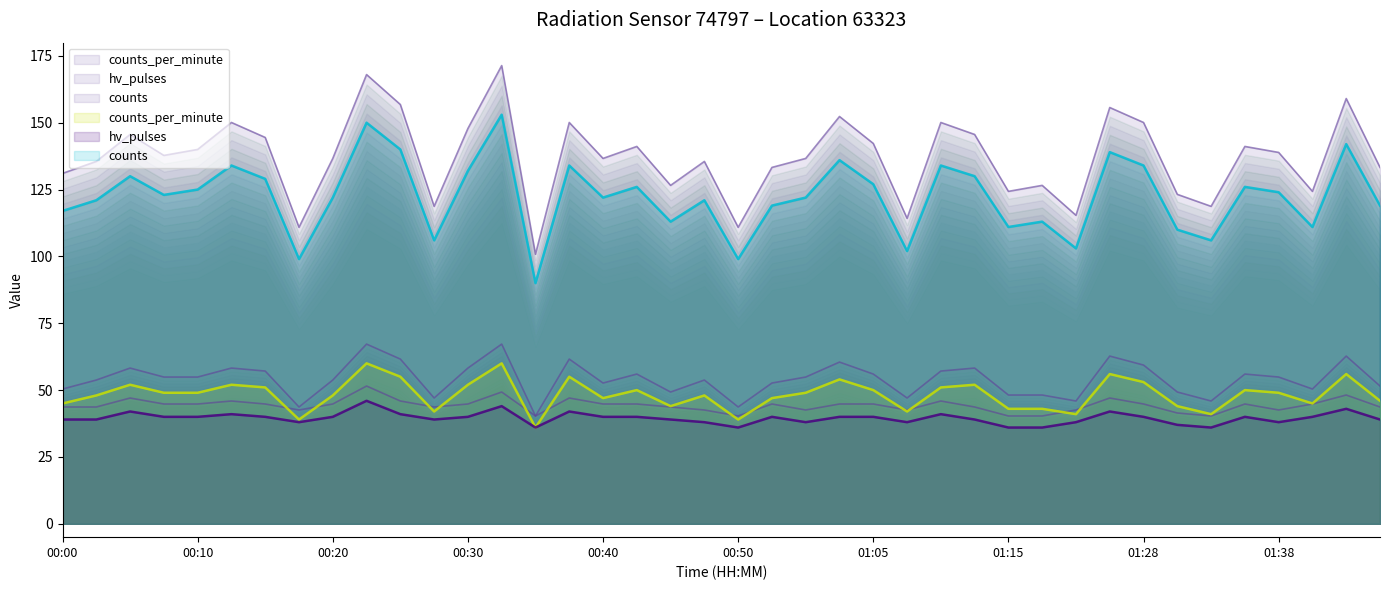

At which label is counts_per_minute closest to 48?

00:03